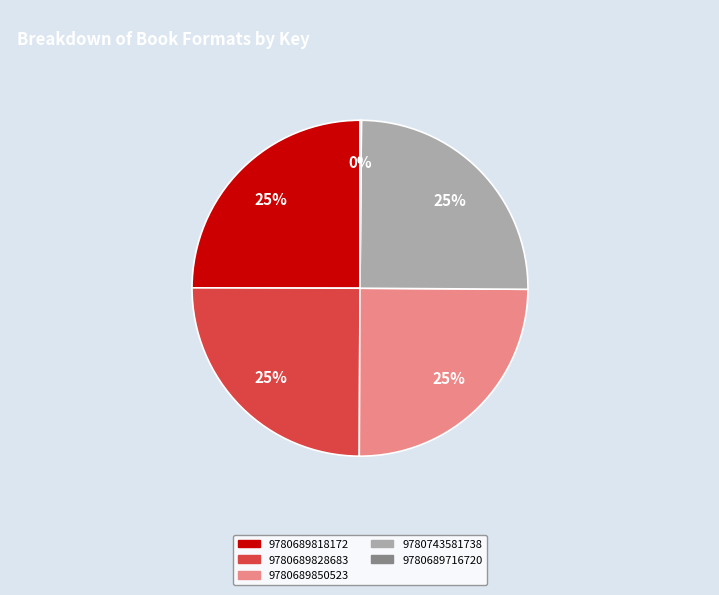

To the nearest percent, what portion does 9780689850523 represent?

25%